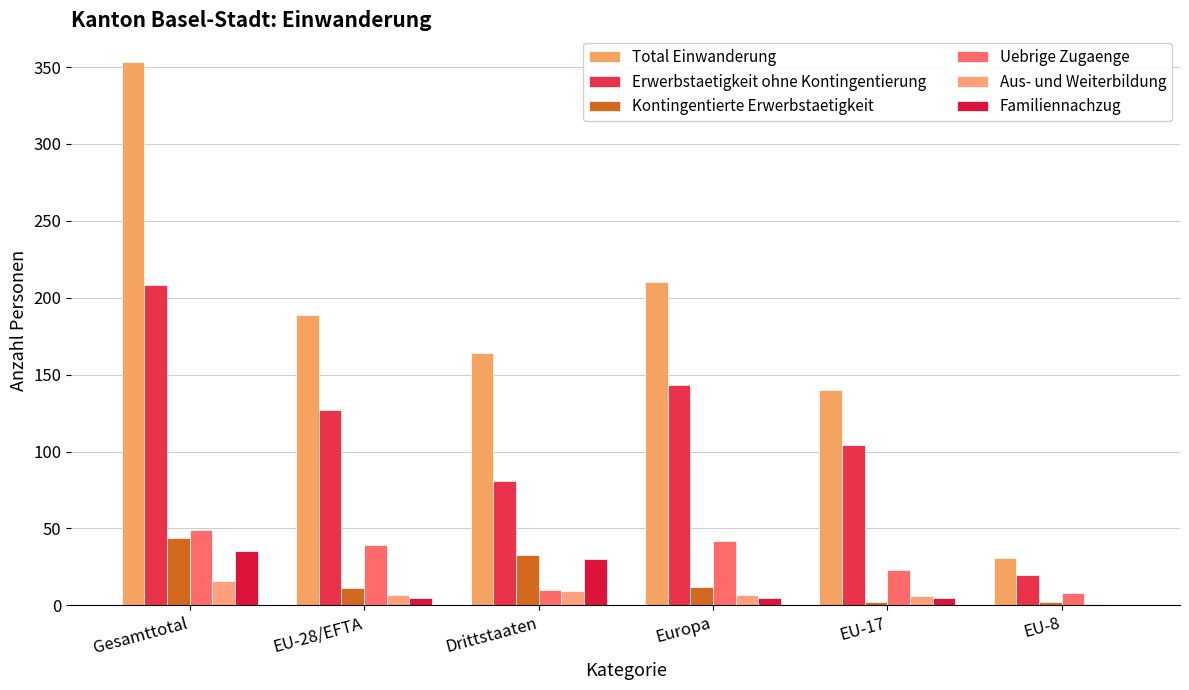

Reading right to left, transcribe all the data shown in this chart.

Total Einwanderung: EU-8=31	EU-17=140	Europa=210	Drittstaaten=164	EU-28/EFTA=189	Gesamttotal=353
Erwerbstaetigkeit ohne Kontingentierung: EU-8=20	EU-17=104	Europa=143	Drittstaaten=81	EU-28/EFTA=127	Gesamttotal=208
Kontingentierte Erwerbstaetigkeit: EU-8=2	EU-17=2	Europa=12	Drittstaaten=33	EU-28/EFTA=11	Gesamttotal=44
Uebrige Zugaenge: EU-8=8	EU-17=23	Europa=42	Drittstaaten=10	EU-28/EFTA=39	Gesamttotal=49
Aus- und Weiterbildung: EU-8=1	EU-17=6	Europa=7	Drittstaaten=9	EU-28/EFTA=7	Gesamttotal=16
Familiennachzug: EU-8=0	EU-17=5	Europa=5	Drittstaaten=30	EU-28/EFTA=5	Gesamttotal=35